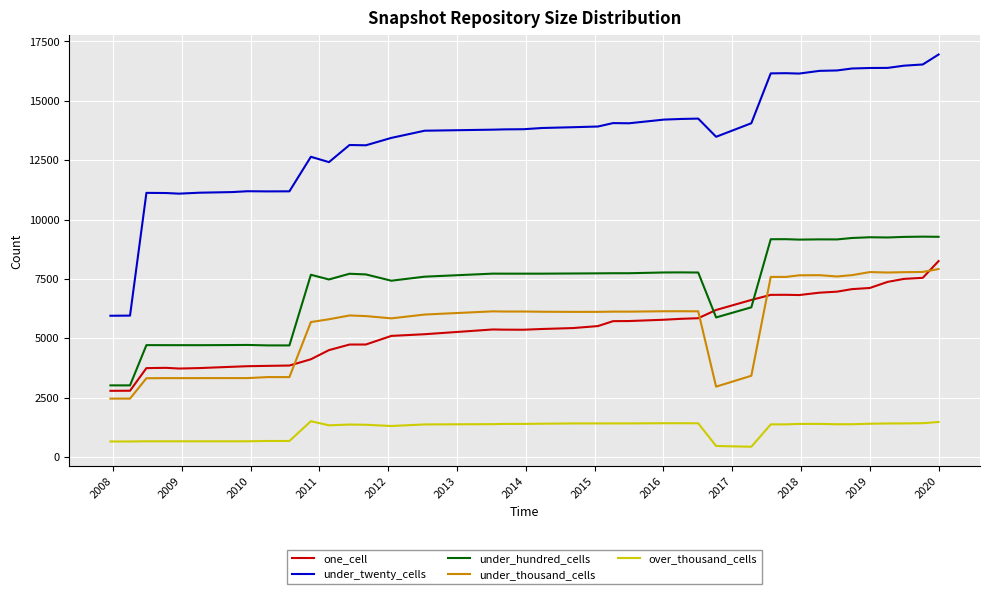

What is the average value of the one_cell series?

5436